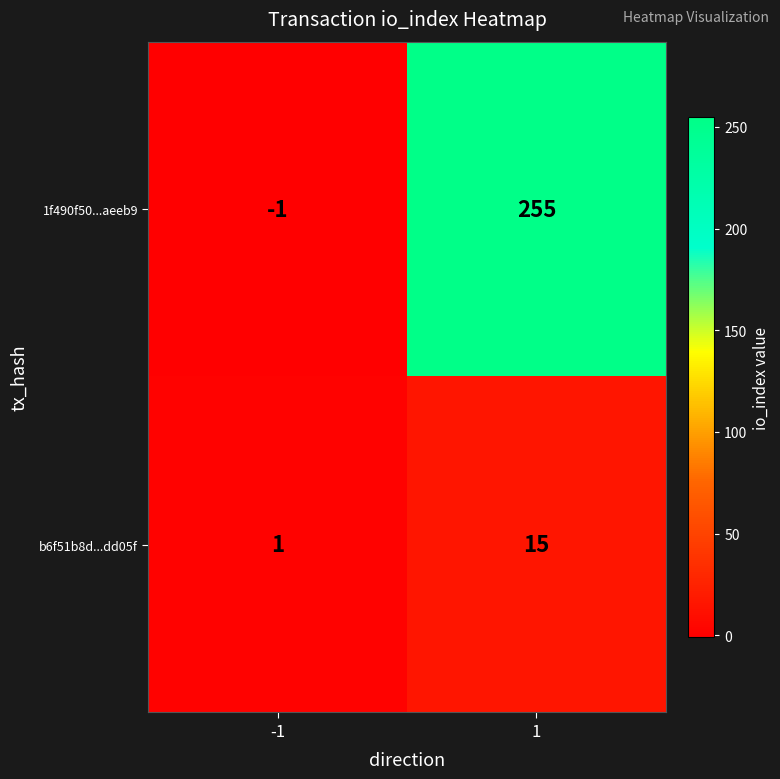

Reading left to right, list all the values displayed in this chart.

1f490f50...aeeb9: -1	255
b6f51b8d...dd05f: 1	15